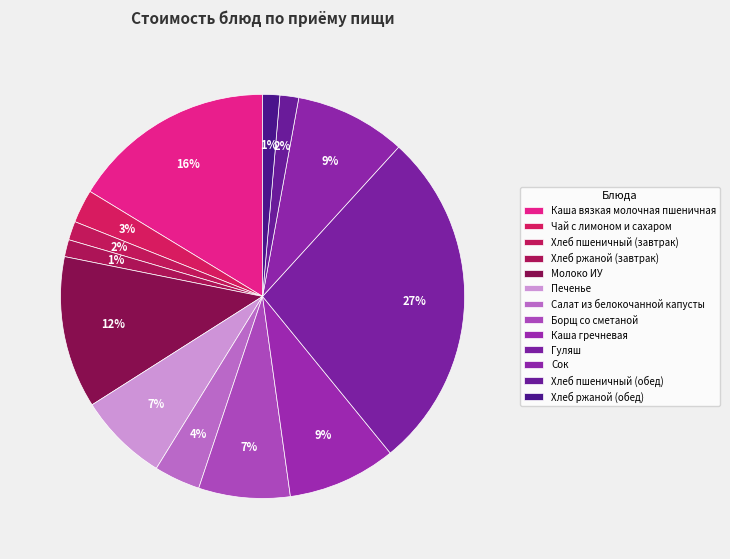

To the nearest percent, what is the difference between the Молоко ИУ and Салат из белокочанной капусты slice percentages?

8%